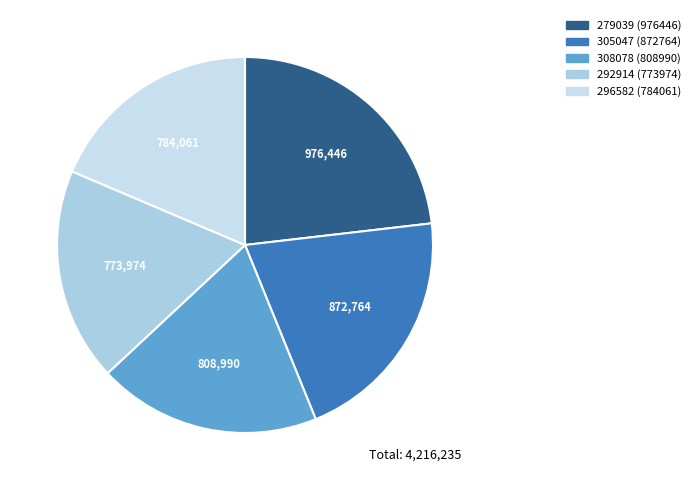

True or false: 292914 accounts for 11% of the total.

False